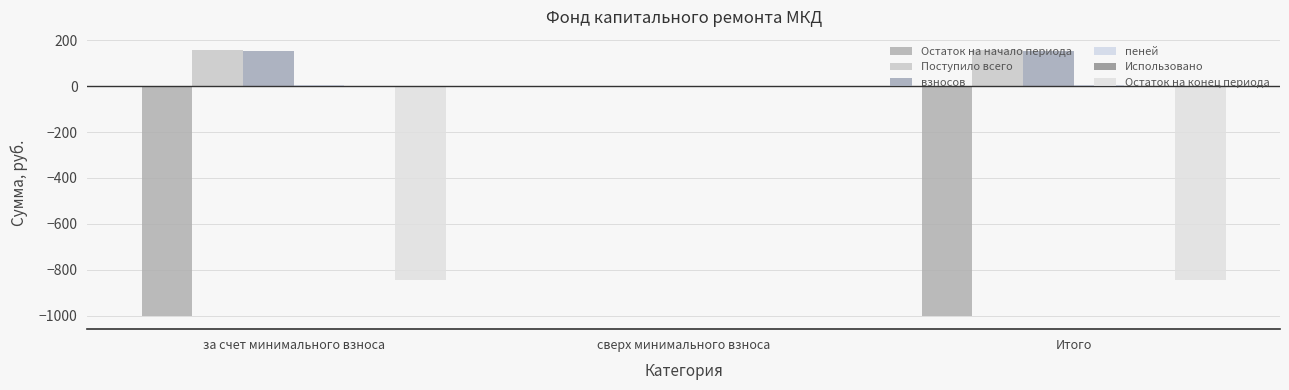

At which label does Остаток на начало периода reach its peak?

сверх минимального взноса